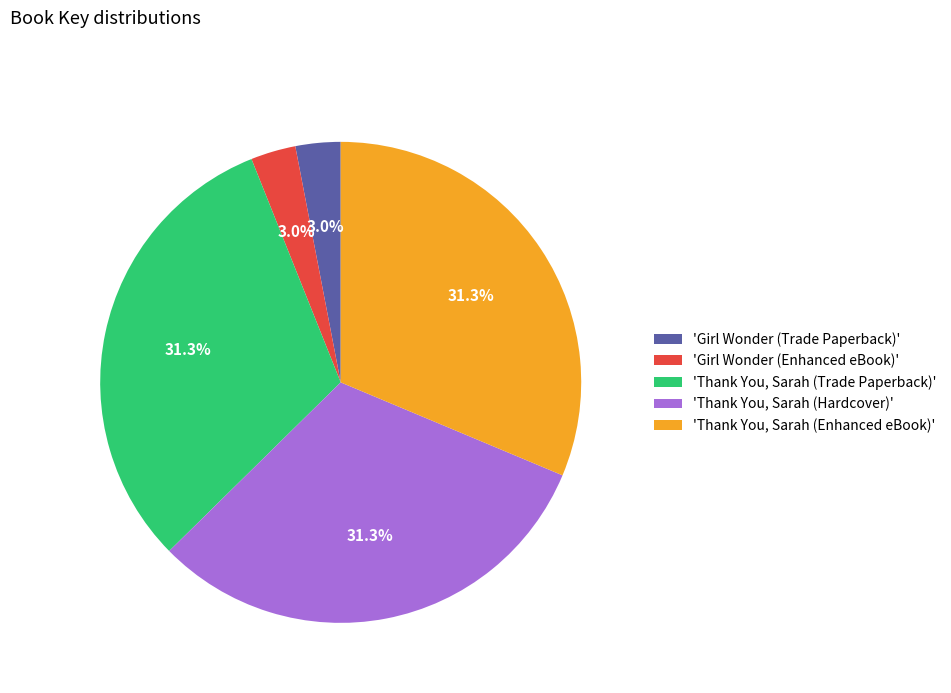

Does 'Girl Wonder (Trade Paperback)' account for over 50% of the chart?

No